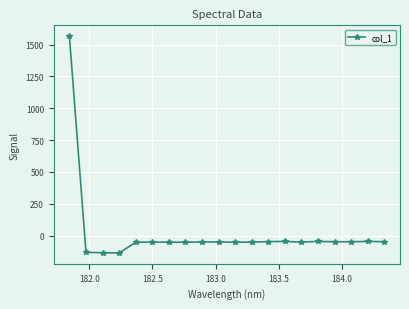

True or false: there are more than 0 points higher than both neighbors.

True